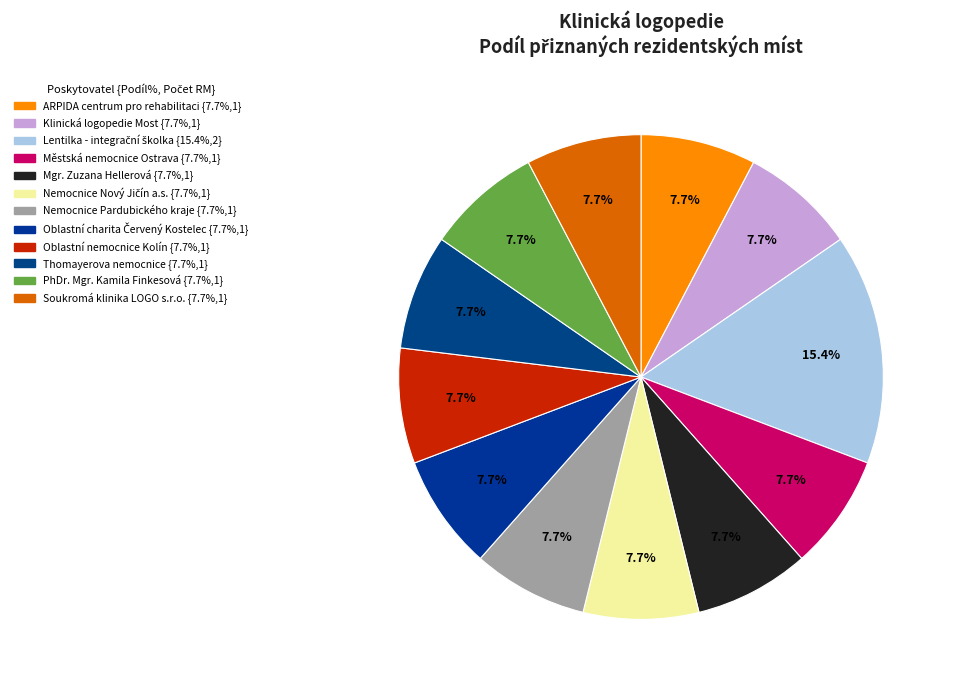

Does any single category account for the majority?

No